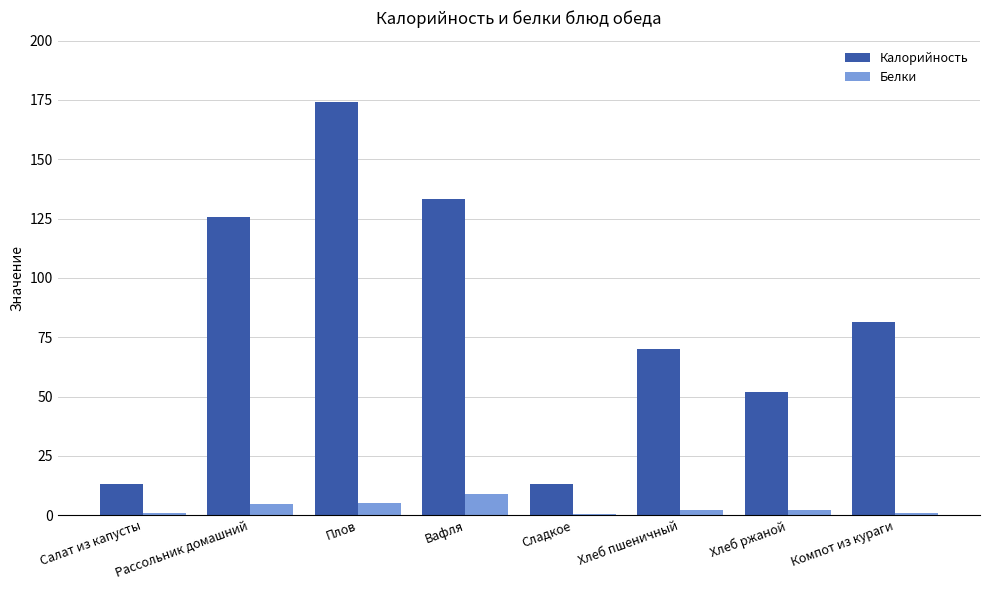

What is the total value across all series at Вафля?

142.1